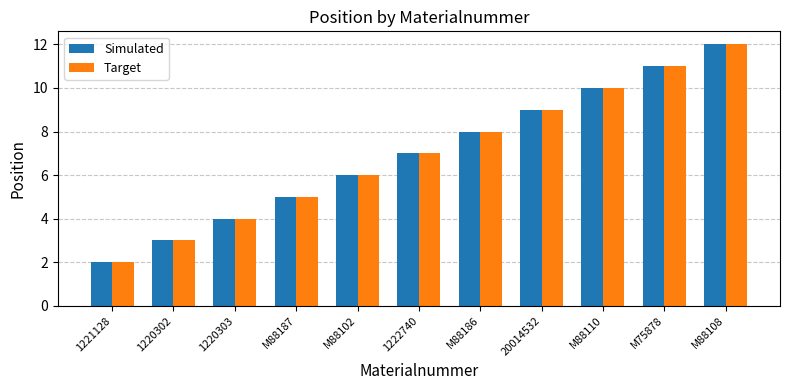

Where is Target nearest to the value 7?

1222740